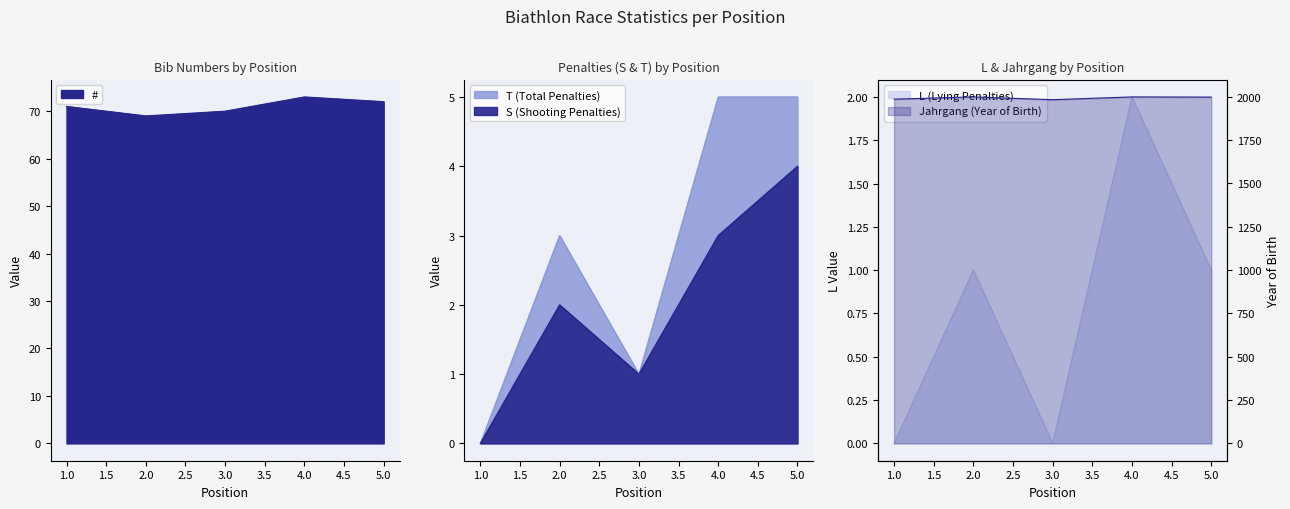

What are all the series names shown in the legend?

#, S, Jahrgang, T, L